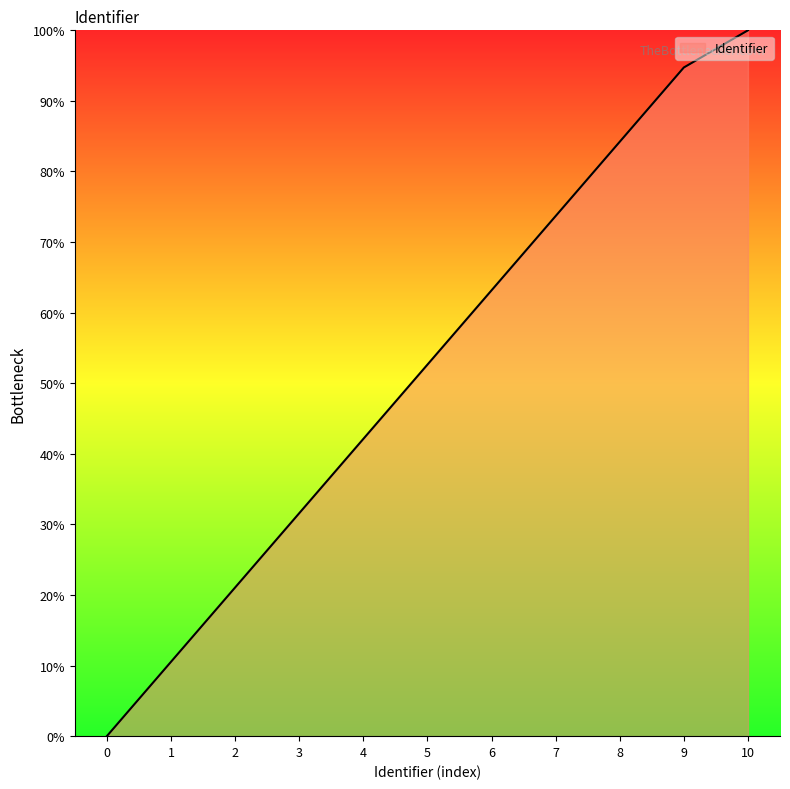

How many lines are shown in the chart?

1